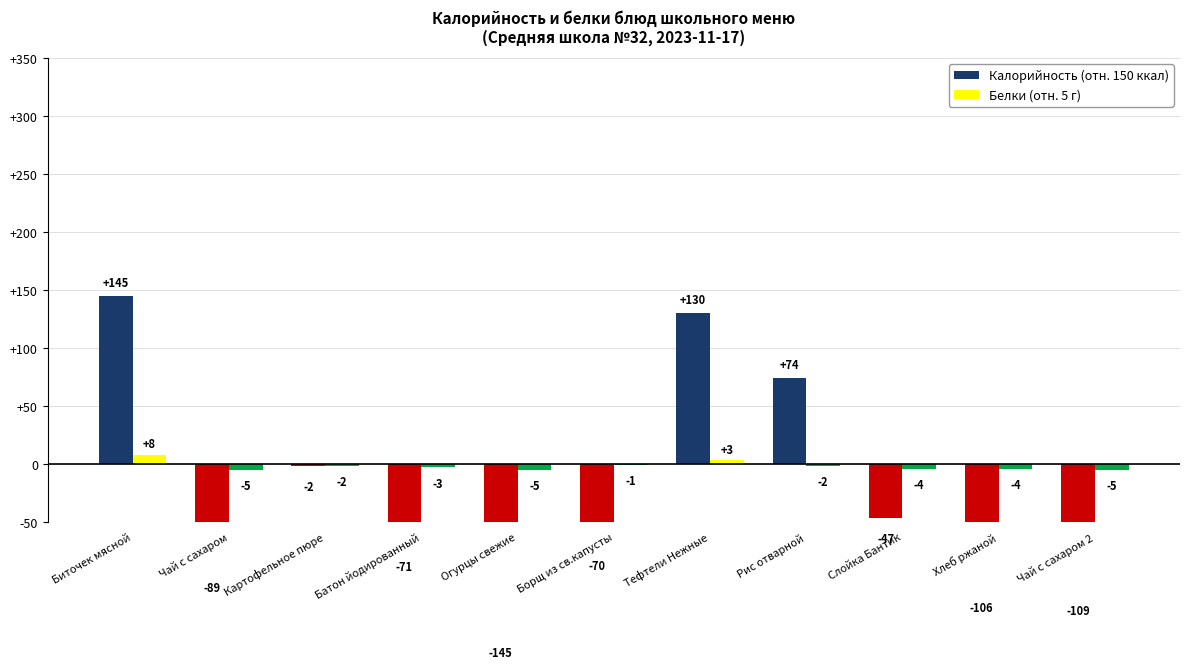

Count the number of data series in this chart.

2